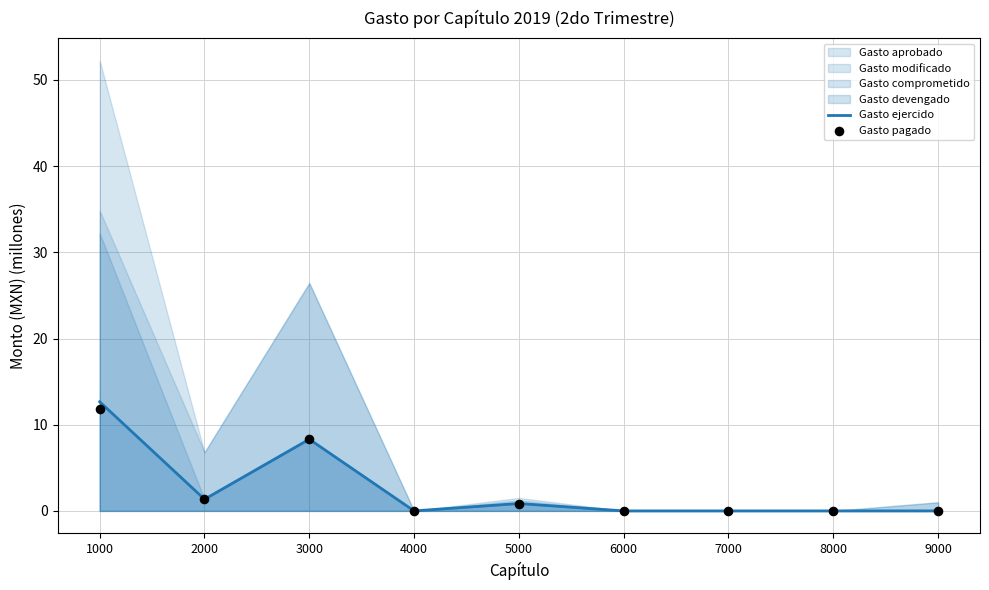

At which category is the sum across all series the highest?

1000